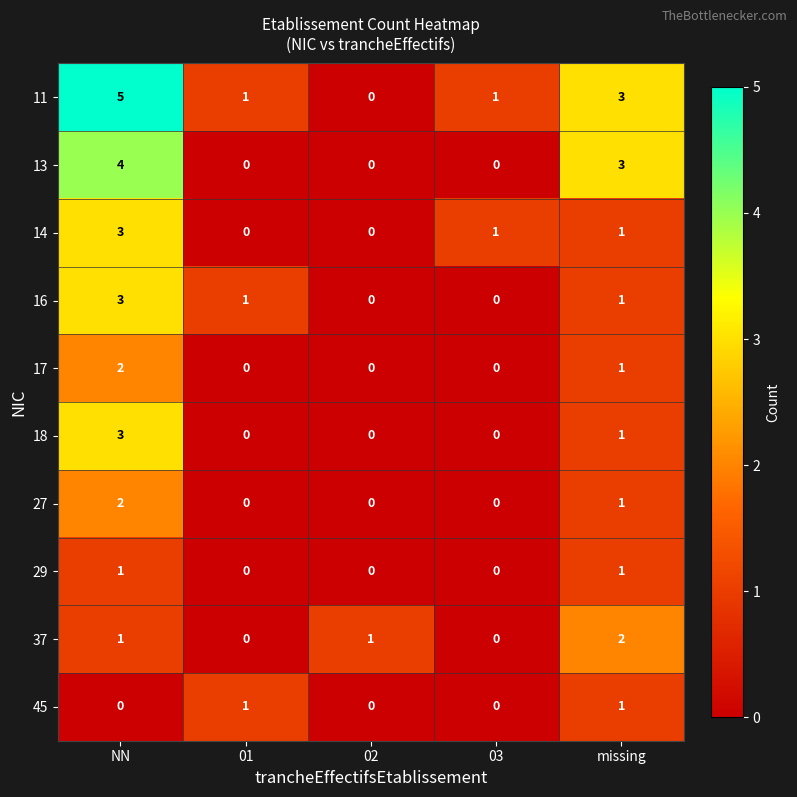

What is the difference between the 18 values at 03 and NN?

3